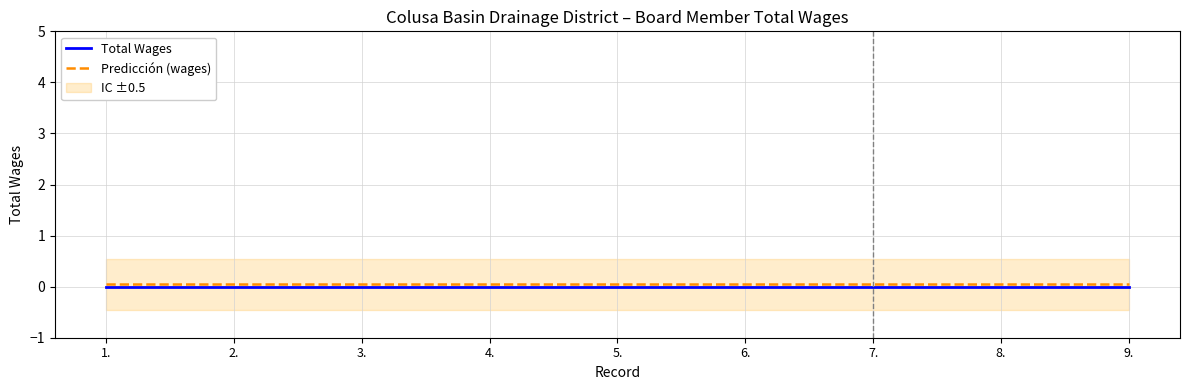

What is the label of the 5th point from the right?

5.